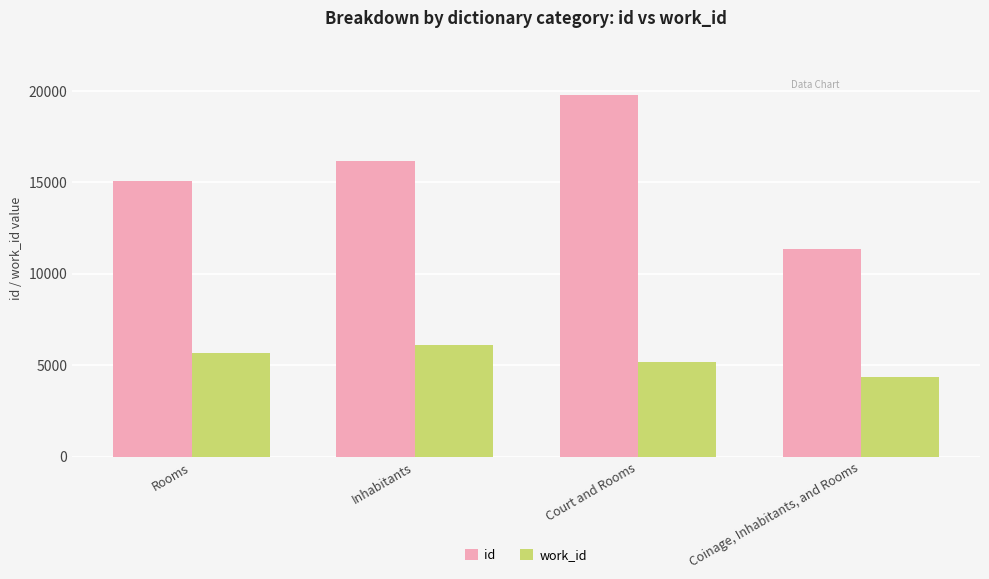

Reading right to left, extract all data points from this chart.

id: Coinage, Inhabitants, and Rooms=11346	Court and Rooms=19785	Inhabitants=16171	Rooms=15094
work_id: Coinage, Inhabitants, and Rooms=4339	Court and Rooms=5175	Inhabitants=6126	Rooms=5647